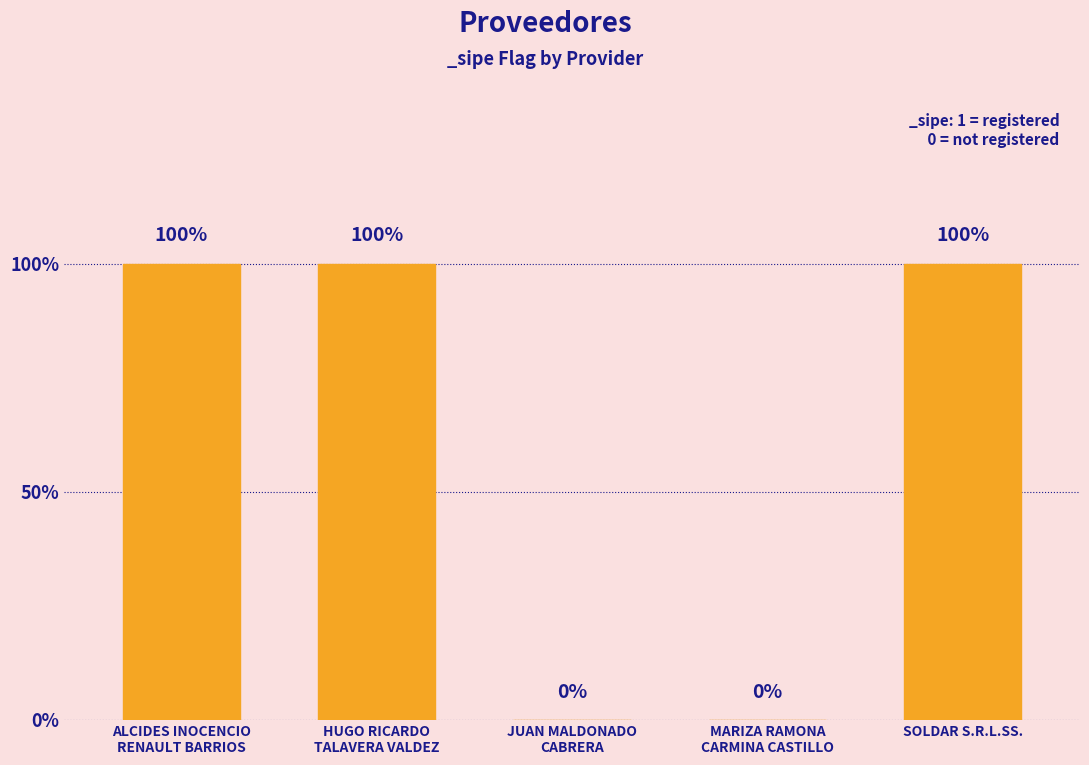

Is it true that the value at ALCIDES INOCENCIO
RENAULT BARRIOS is 2?

False